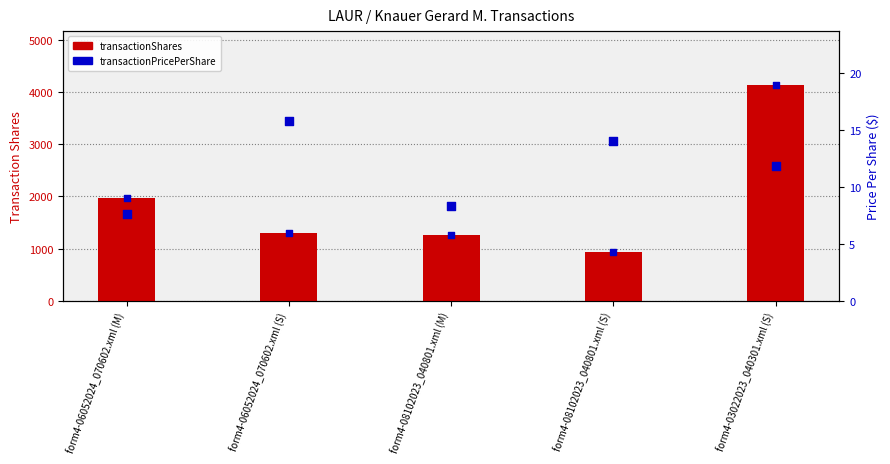

At how many categories does at least one series exceed 2214?

1